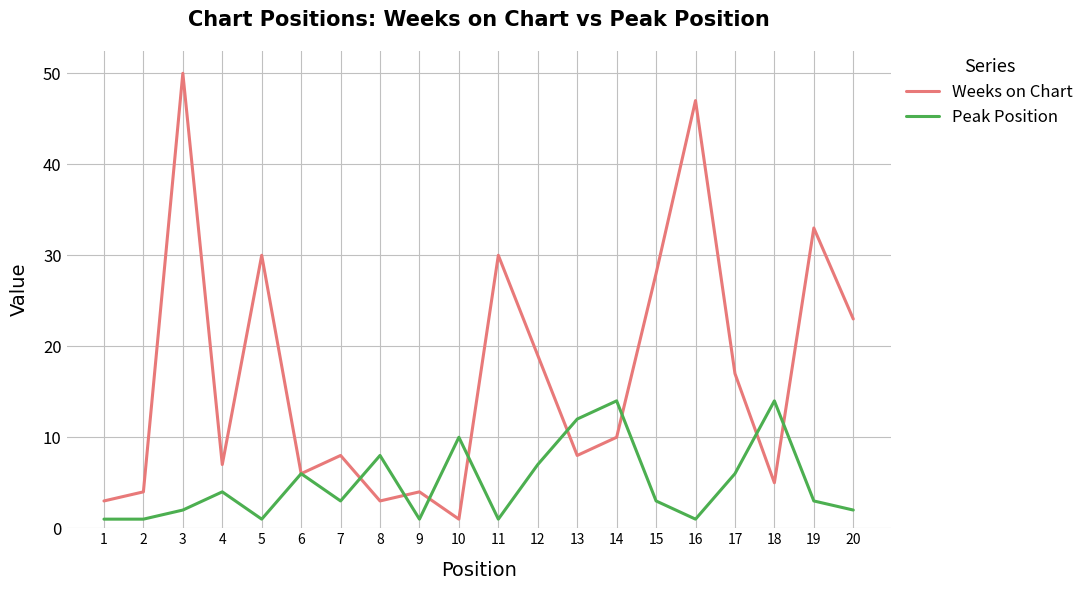

What is the total value across all series at 13?

20